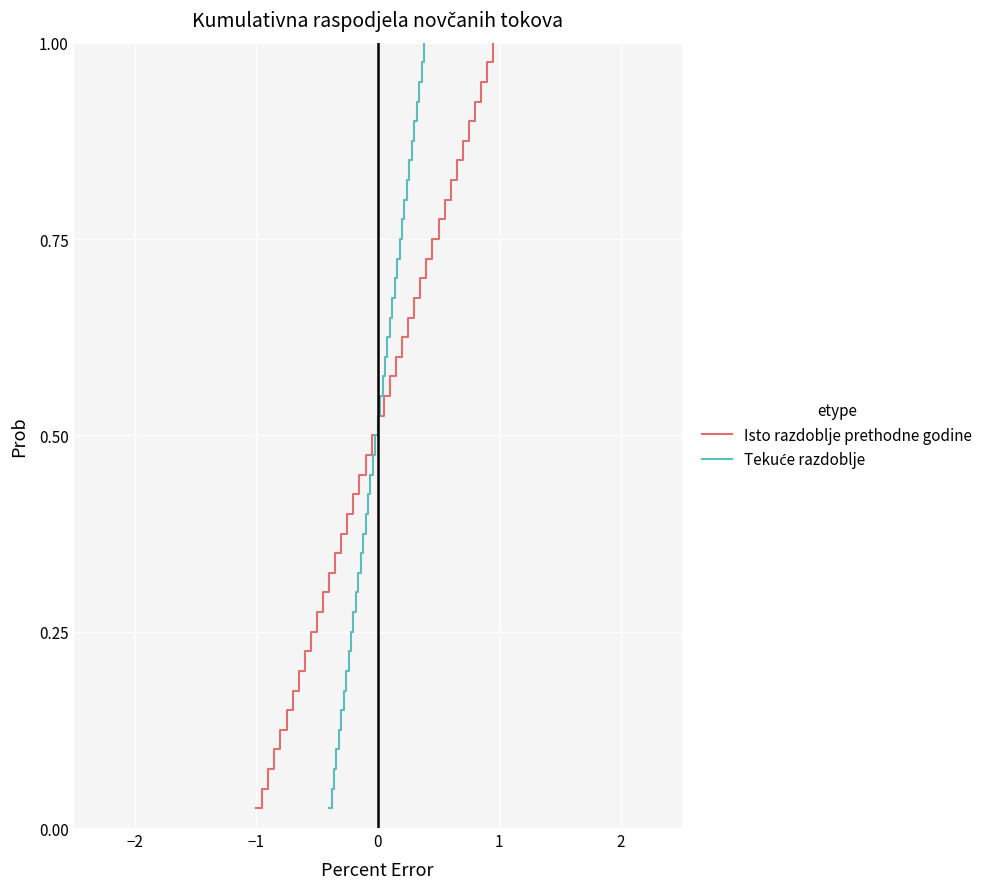

What is the average value of the Isto razdoblje prethodne godine series?

0.5